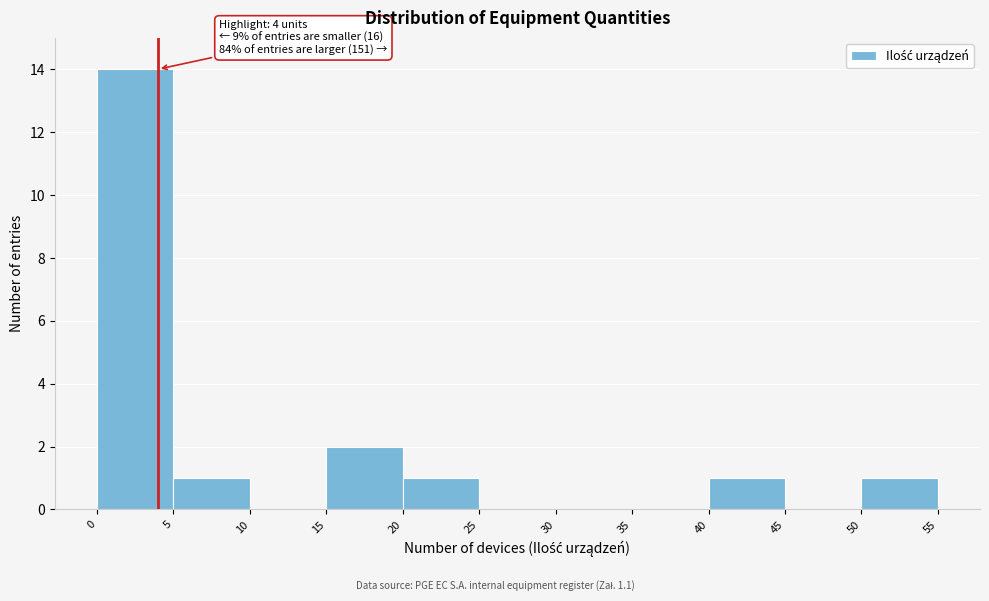

Which range on the x-axis has the tallest bar?

0 to 5